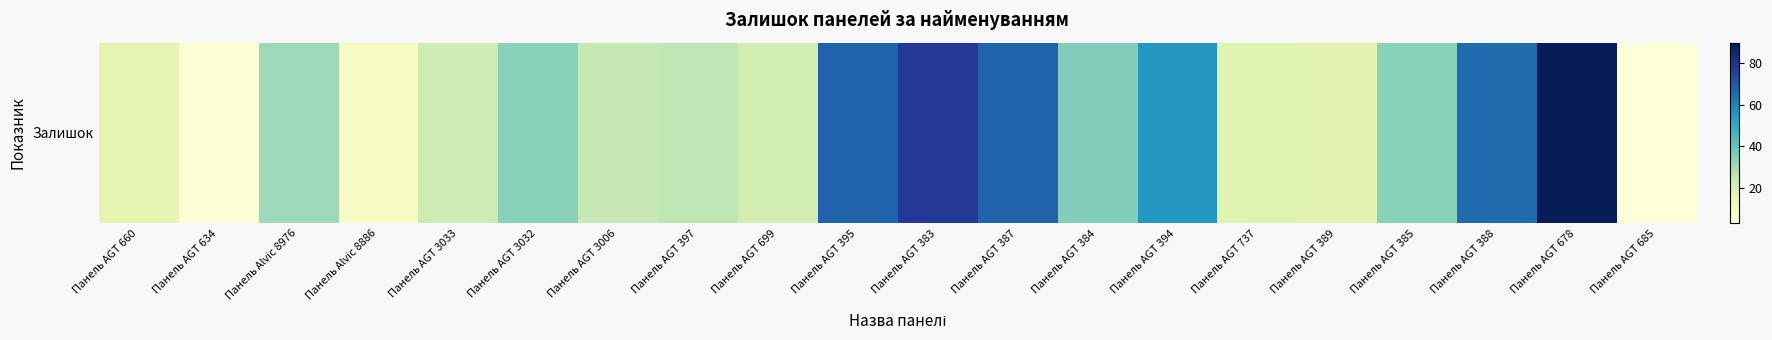

True or false: the data shows 17 at Панель AGT 389.

True